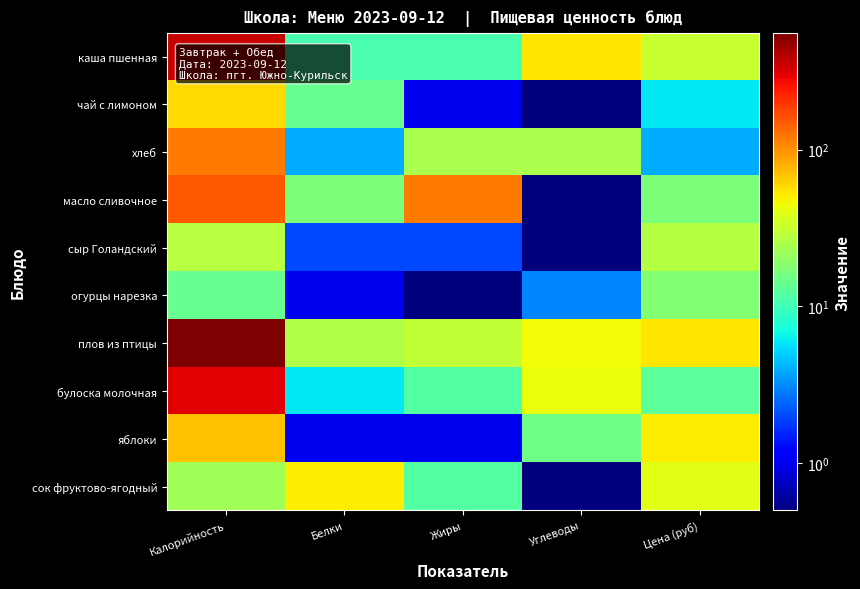

Reading left to right, extract all data points from this chart.

каша пшенная: Калорийность=353.0	Белки=11.0	Жиры=11.0	Углеводы=53.0	Цена (руб)=32.0
чай с лимоном: Калорийность=58.0	Белки=14.0	Жиры=1.0	Углеводы=0.1	Цена (руб)=6.0
хлеб: Калорийность=118.0	Белки=4.0	Жиры=25.0	Углеводы=25.0	Цена (руб)=4.0
масло сливочное: Калорийность=150.0	Белки=17.0	Жиры=118.0	Углеводы=0.1	Цена (руб)=17.0
сыр Голандский: Калорийность=28.0	Белки=2.0	Жиры=2.0	Углеводы=0.1	Цена (руб)=27.0
огурцы нарезка: Калорийность=14.0	Белки=1.0	Жиры=0.1	Углеводы=3.0	Цена (руб)=18.0
плов из птицы: Калорийность=556.0	Белки=26.0	Жиры=30.0	Углеводы=45.0	Цена (руб)=53.0
булоска молочная: Калорийность=303.0	Белки=6.0	Жиры=12.0	Углеводы=43.0	Цена (руб)=13.0
яблоки: Калорийность=71.0	Белки=1.0	Жиры=1.0	Углеводы=15.0	Цена (руб)=50.0
сок фруктово-ягодный: Калорийность=23.0	Белки=50.0	Жиры=12.0	Углеводы=0.1	Цена (руб)=40.0